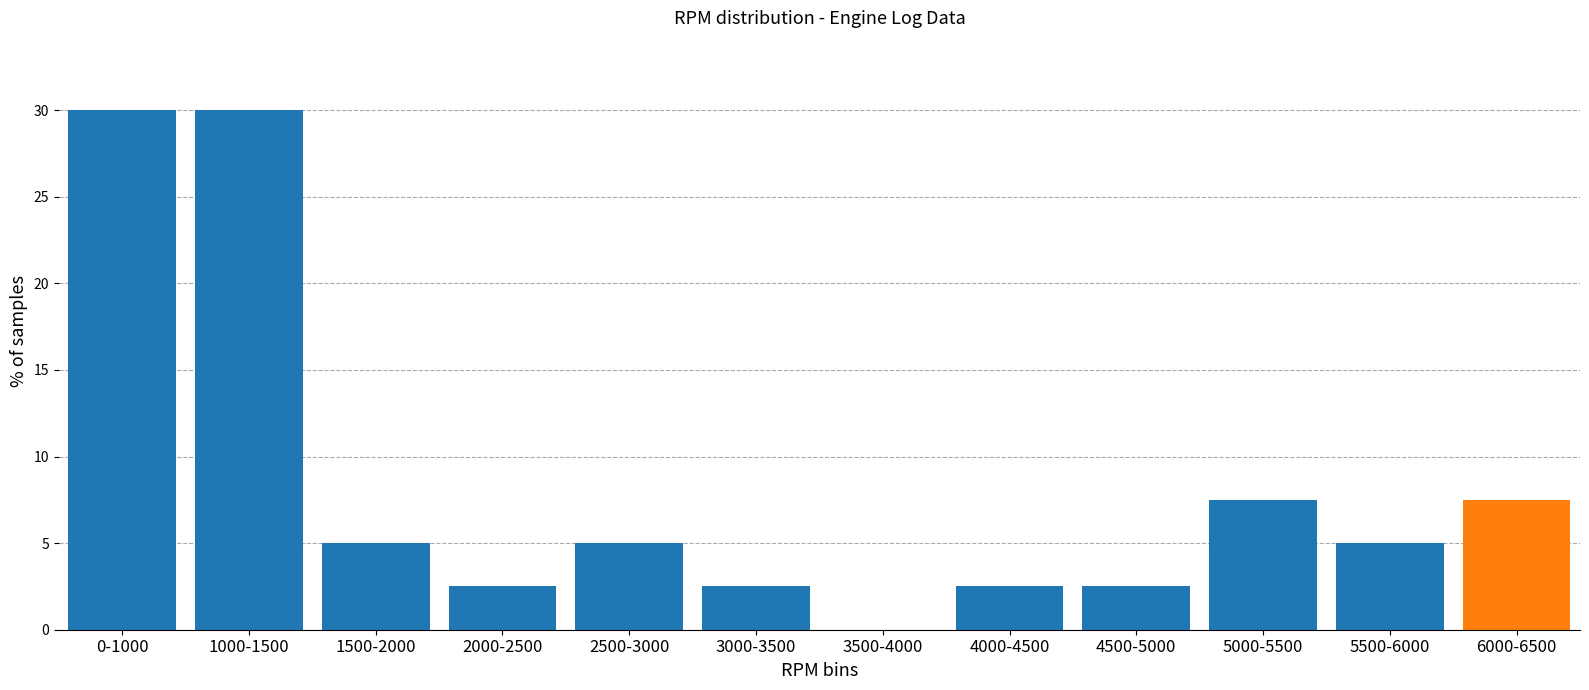

Reading right to left, list all the values displayed in this chart.

6000-6500=7.5	5500-6000=5.0	5000-5500=7.5	4500-5000=2.5	4000-4500=2.5	3500-4000=0.0	3000-3500=2.5	2500-3000=5.0	2000-2500=2.5	1500-2000=5.0	1000-1500=30.0	0-1000=30.0